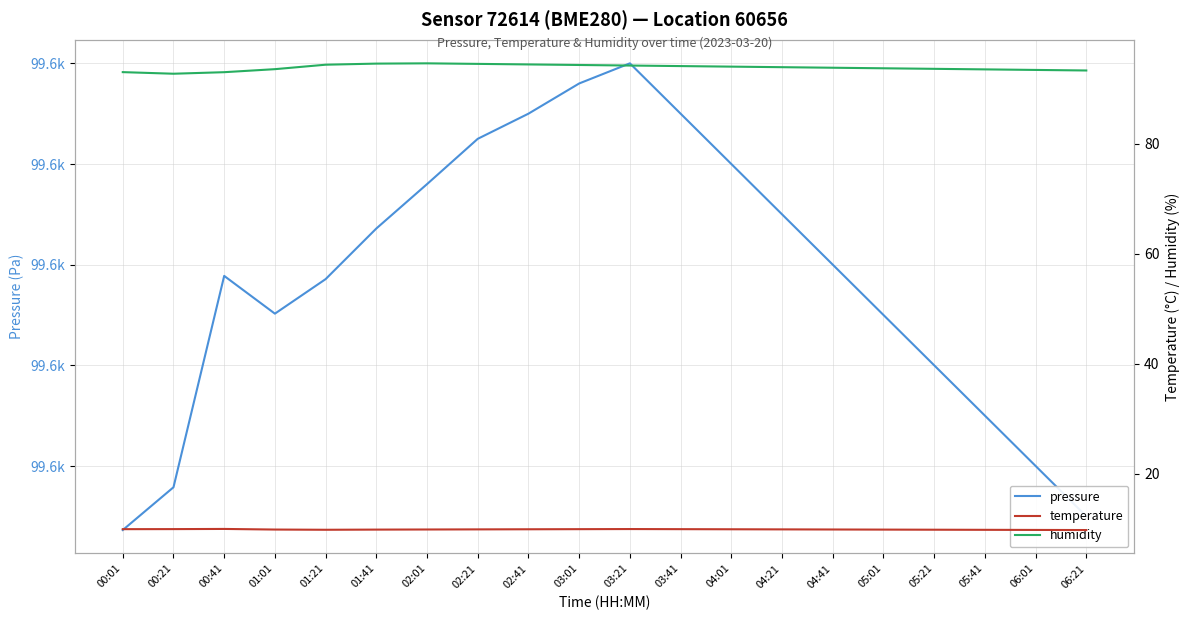

Is the value of pressure at 00:21 greater than the value of temperature at 02:41?

Yes